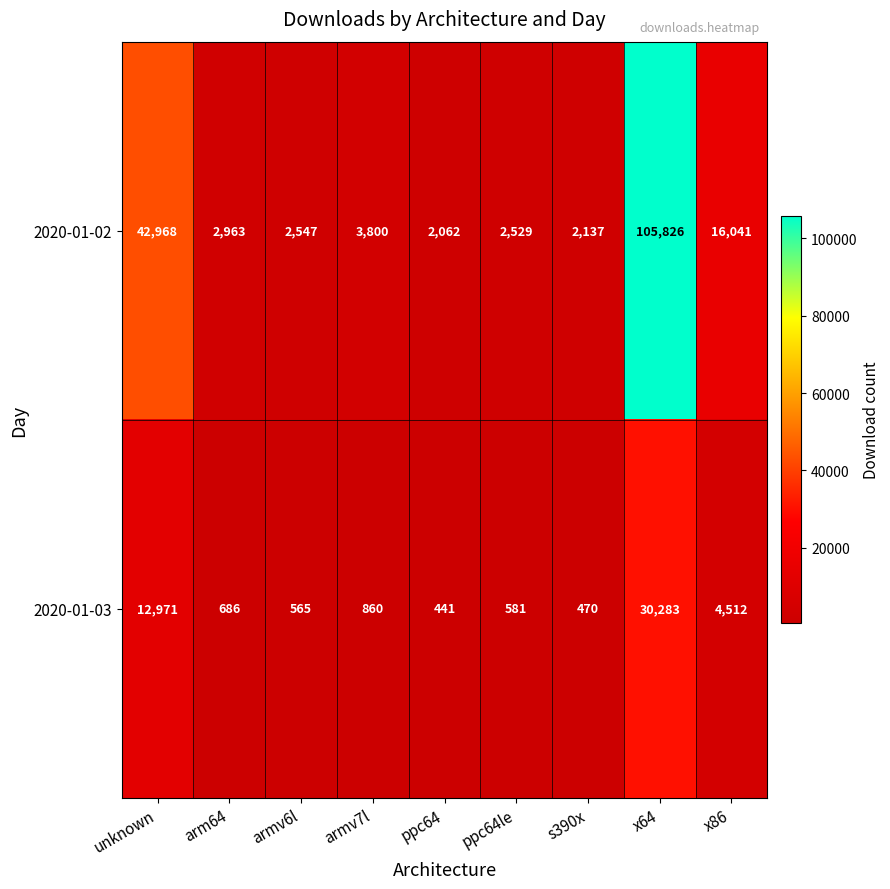

Which category has the lowest value across all series?

ppc64